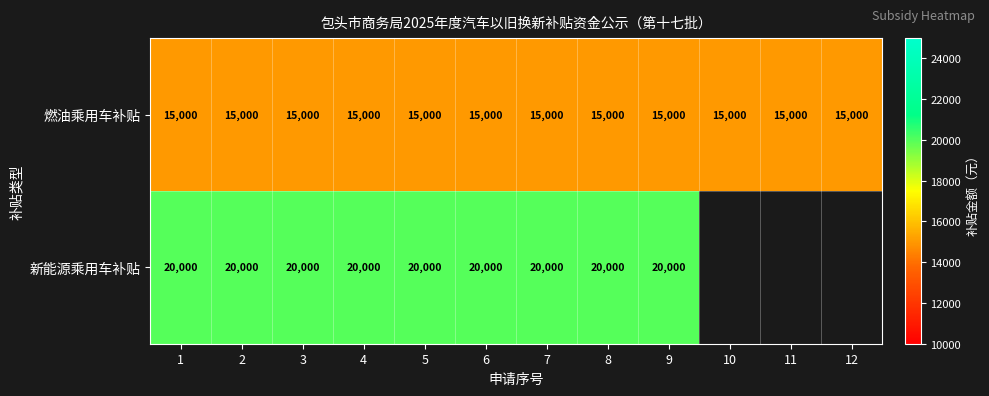

What is the total value across all series at 1?

35000